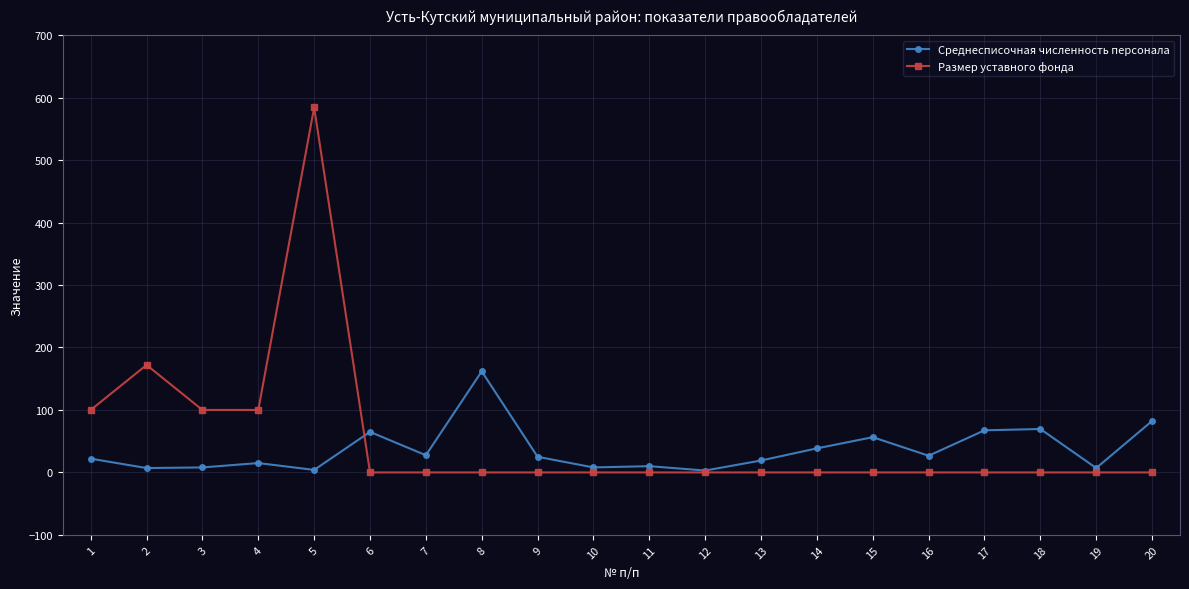

True or false: Среднесписочная численность персонала has more than 0 interior local peaks.

True